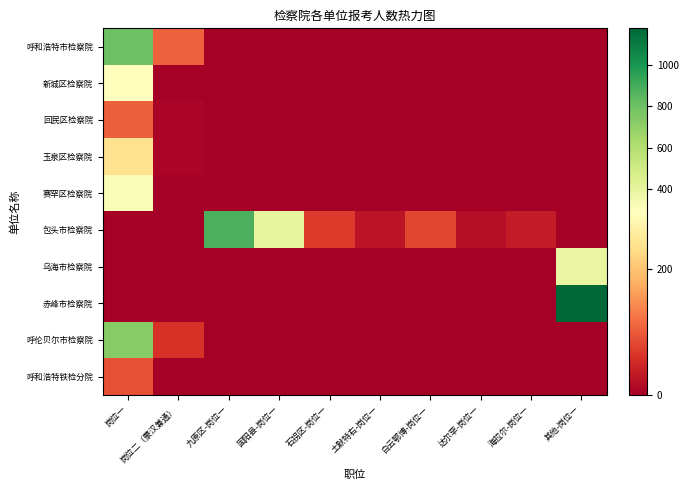

Rank the series by their maximum value, from highest to lowest.

赤峰市检察院, 包头市检察院, 呼和浩特市检察院, 呼伦贝尔市检察院, 乌海市检察院, 赛罕区检察院, 新城区检察院, 玉泉区检察院, 回民区检察院, 呼和浩特铁检分院